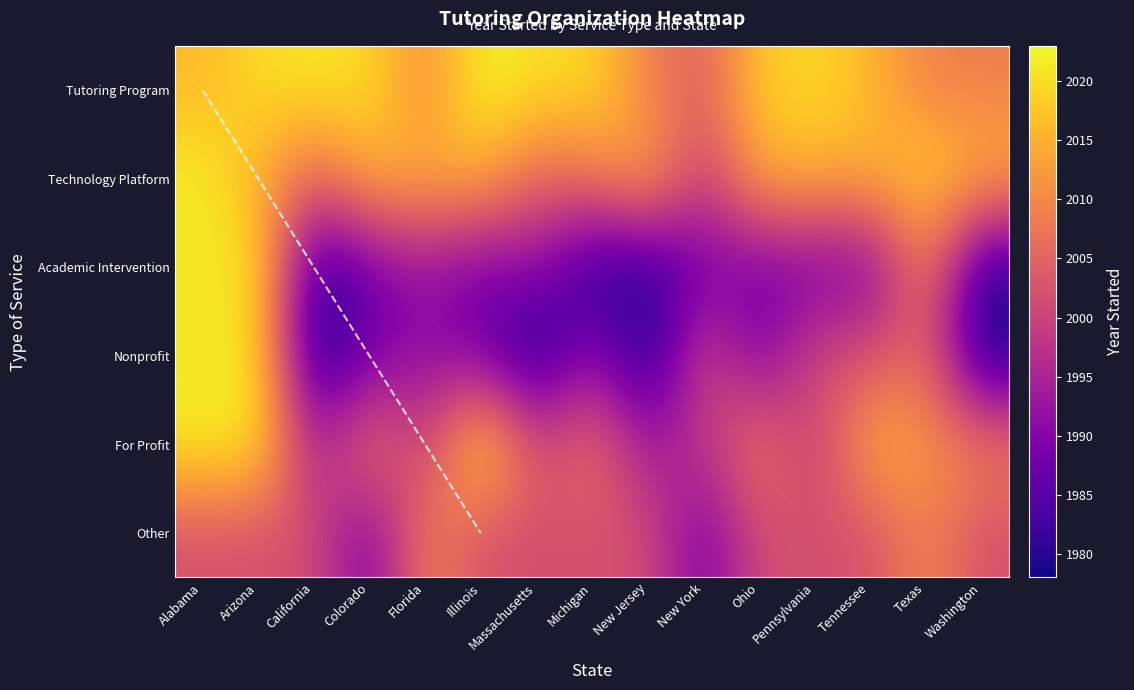

The value of Academic Intervention at Washington is 1085. True or false?

False